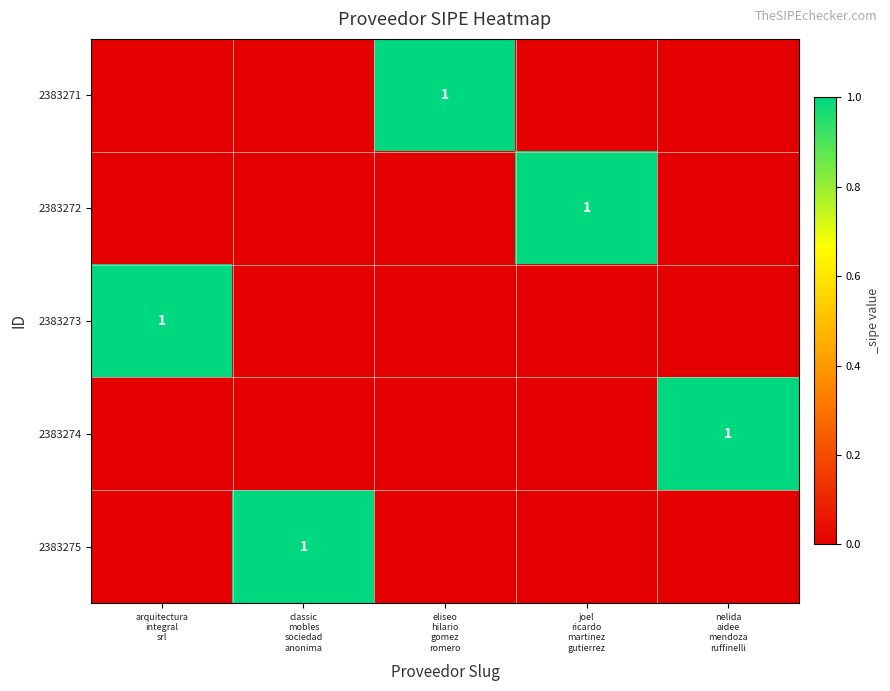

List the series in order of their peak value, lowest first.

2383271, 2383272, 2383273, 2383274, 2383275